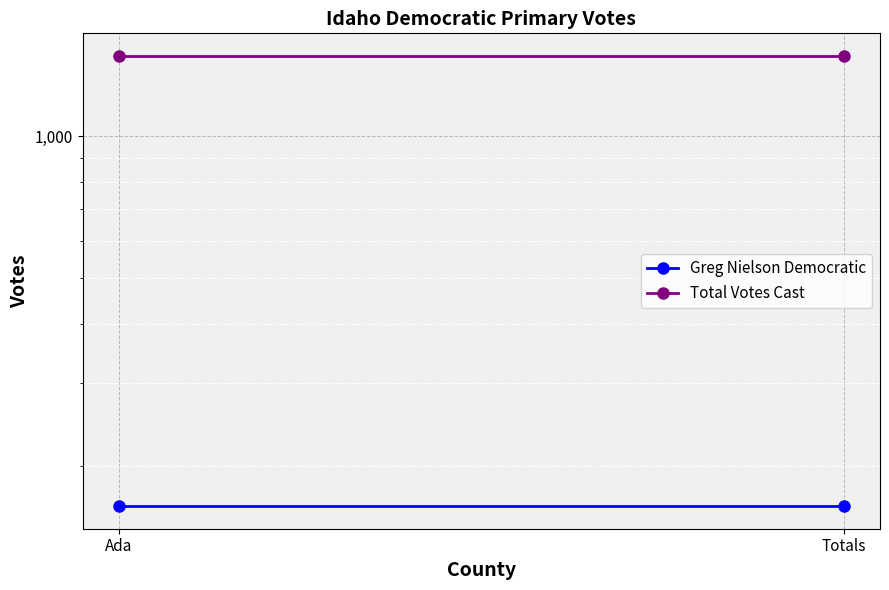

List the series in order of their overall mean, highest first.

Total Votes Cast, Greg Nielson Democratic